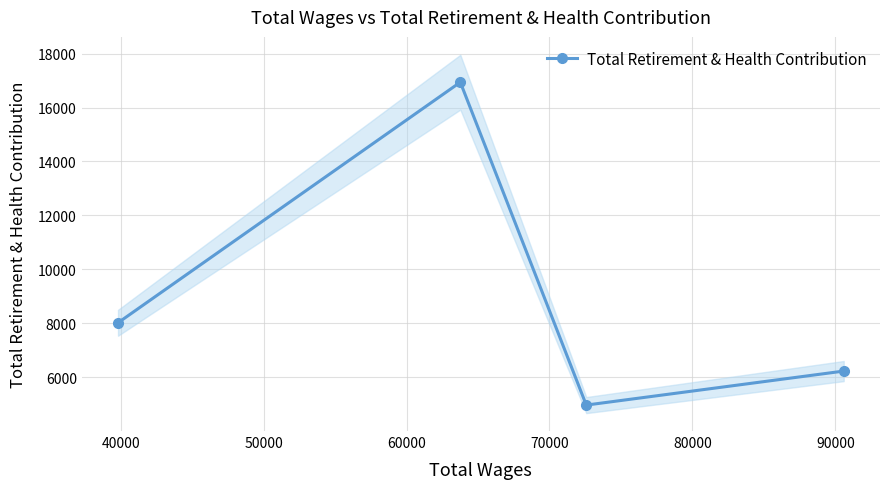

What is the maximum value for Total Retirement & Health Contribution?

16939